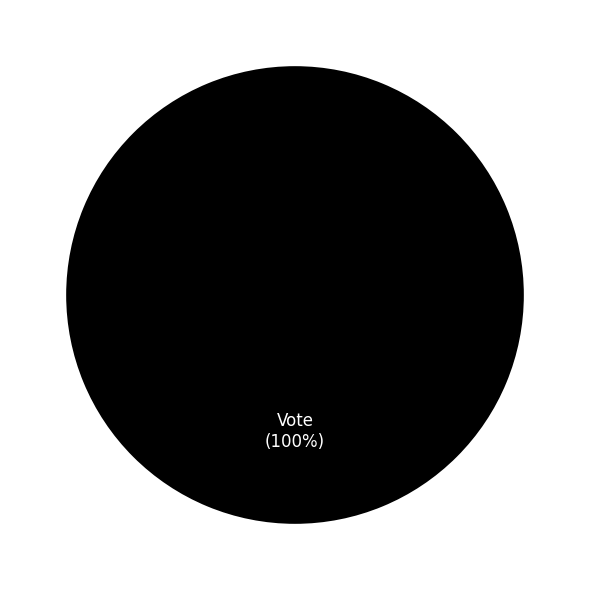

Between Vote and Ticket, which is larger?

Vote